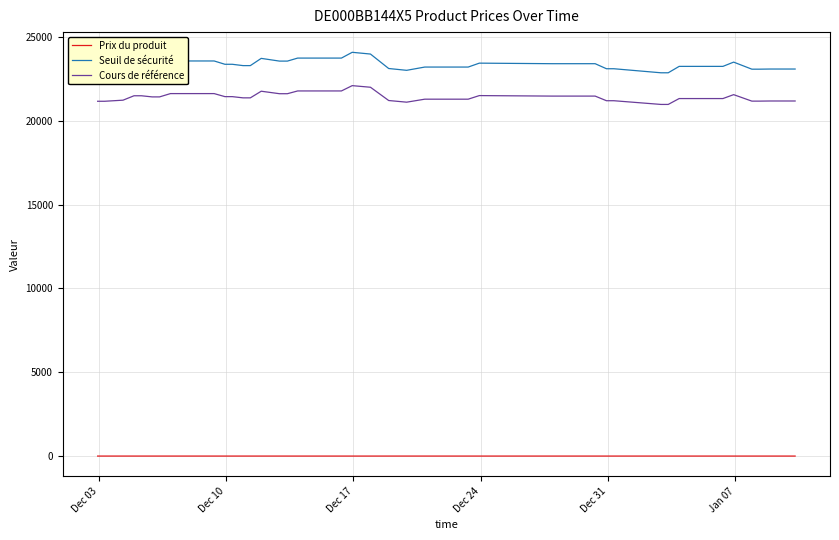

What is the sum of all Cours de référence values?

834810.7